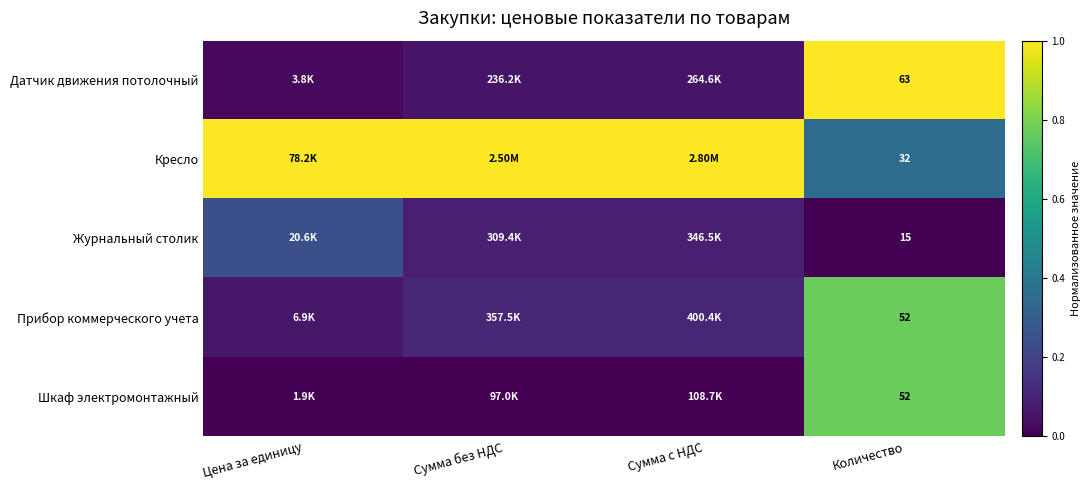

Is the value of Журнальный столик at Количество greater than the value of Кресло at Количество?

No